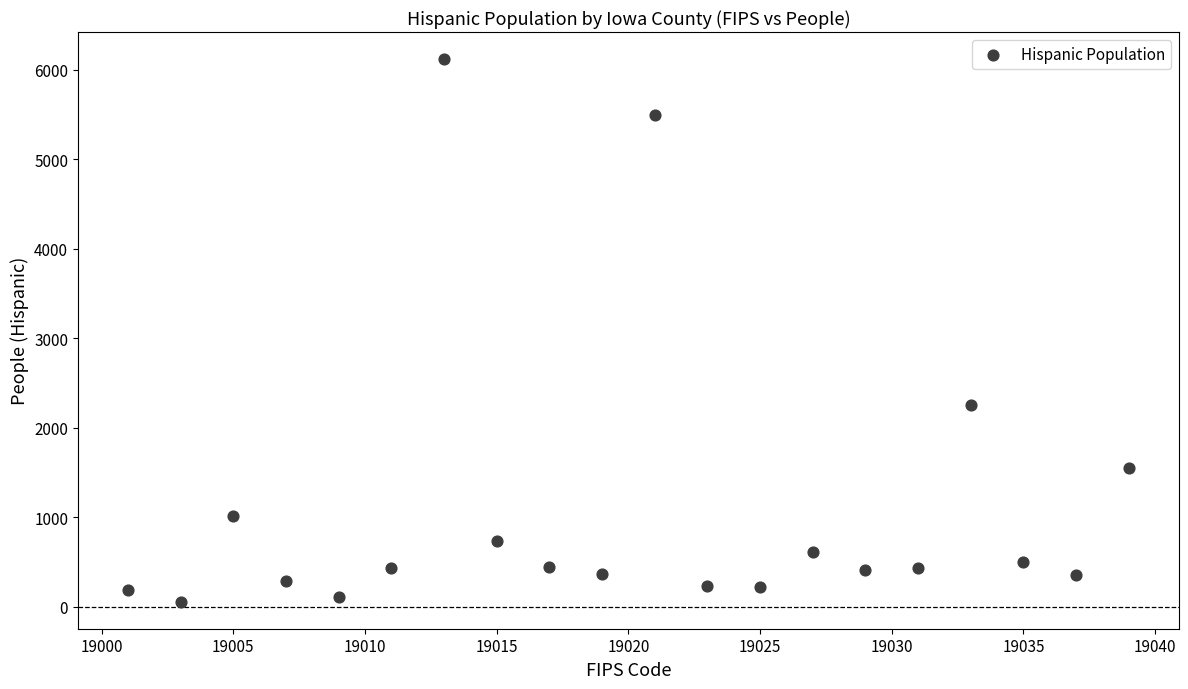

What Y value in the scatter plot is closest to 3087?

2256